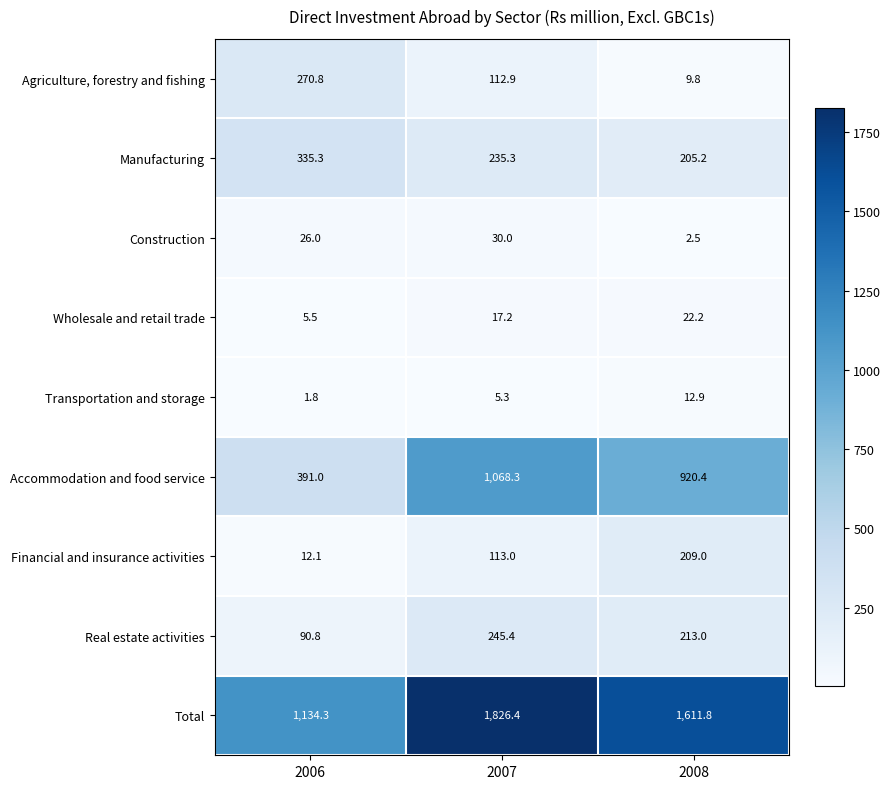

Count the number of data series in this chart.

9